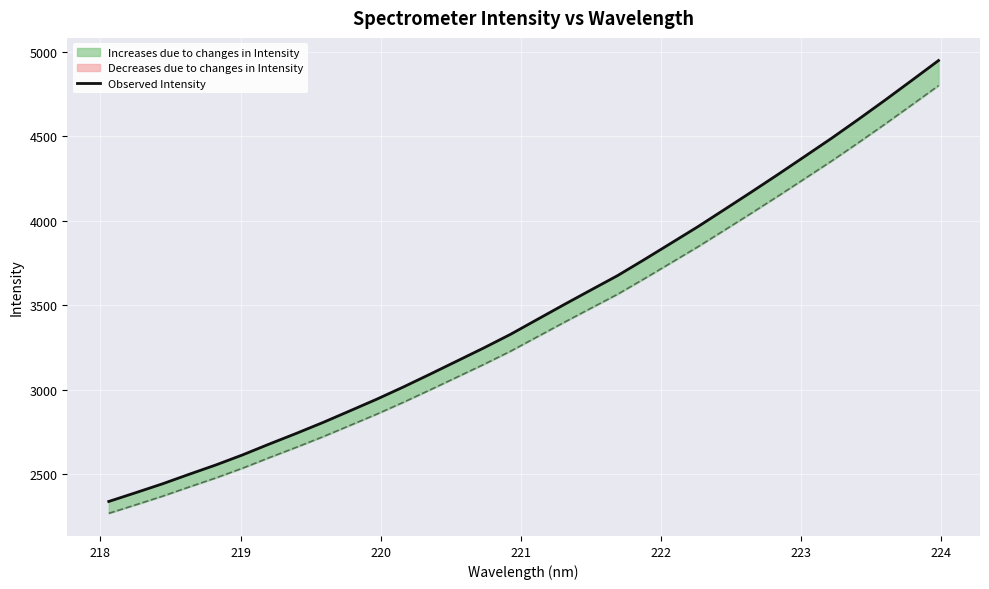

How many lines are shown in the chart?

1